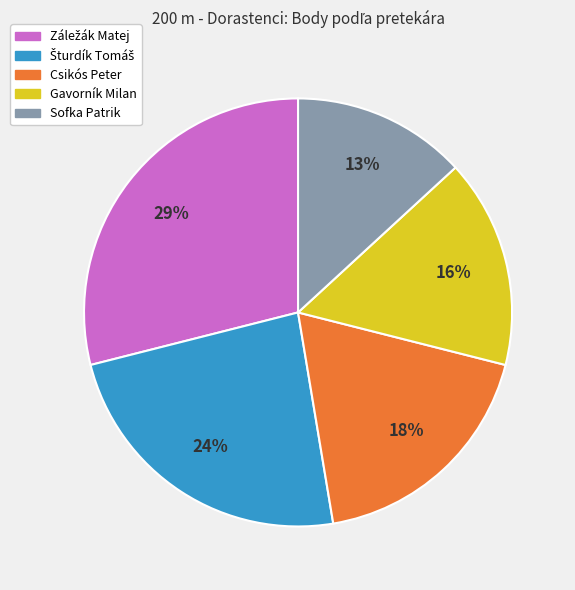

What percentage is the Sofka Patrik slice, to the nearest percent?

13%